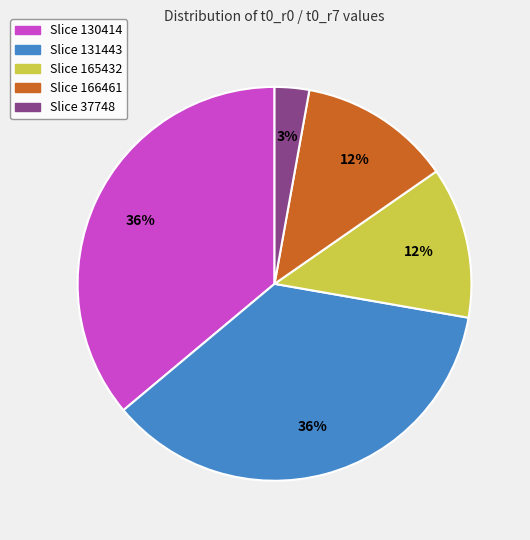

Is there a majority slice in this chart?

No